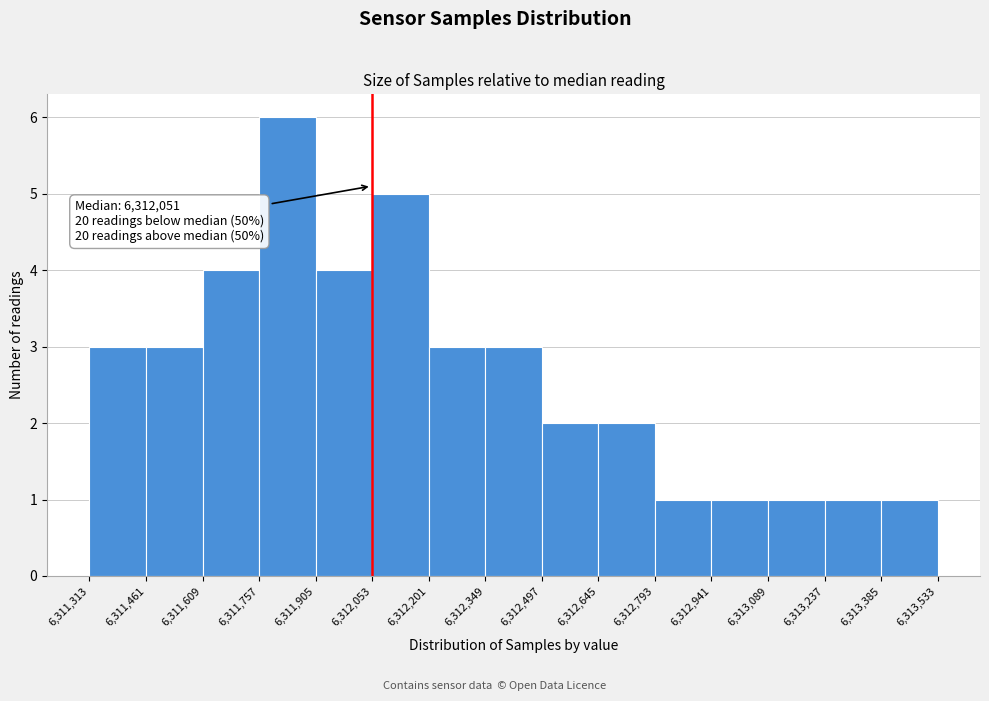

Which range on the x-axis has the tallest bar?

6,311,757 to 6,311,905